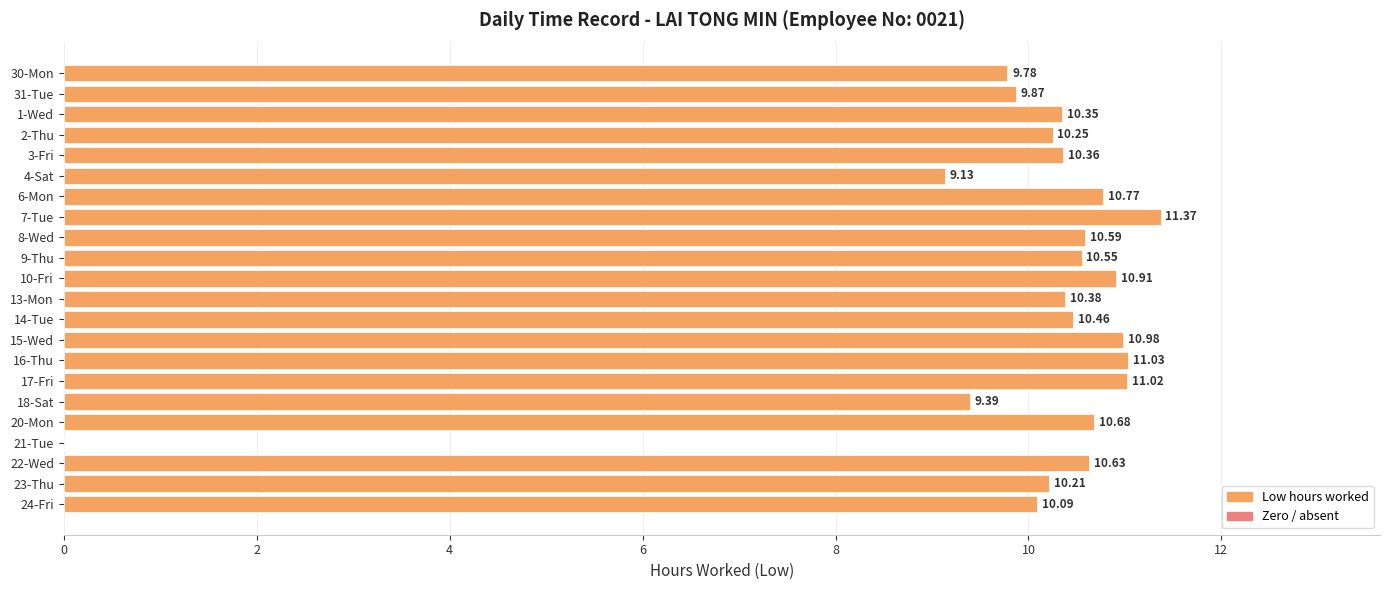

Which has a higher value, 9-Thu or 10-Fri?

10-Fri